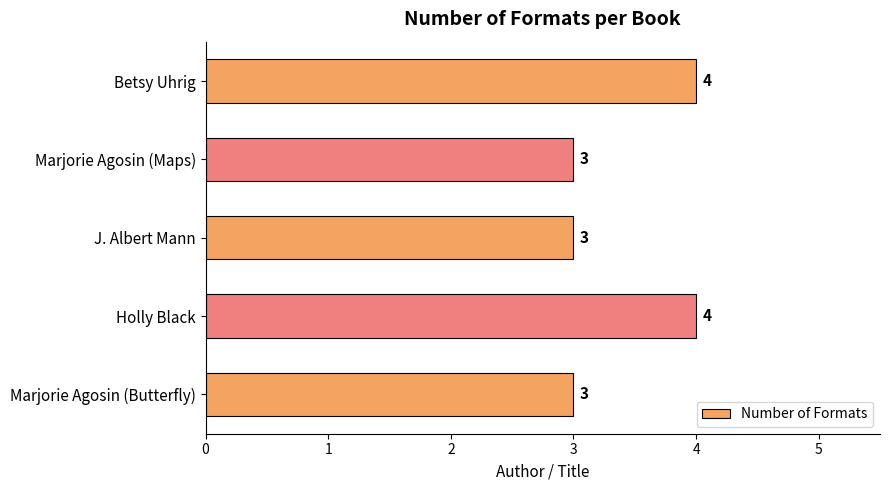

How many values are between 3 and 4?

5